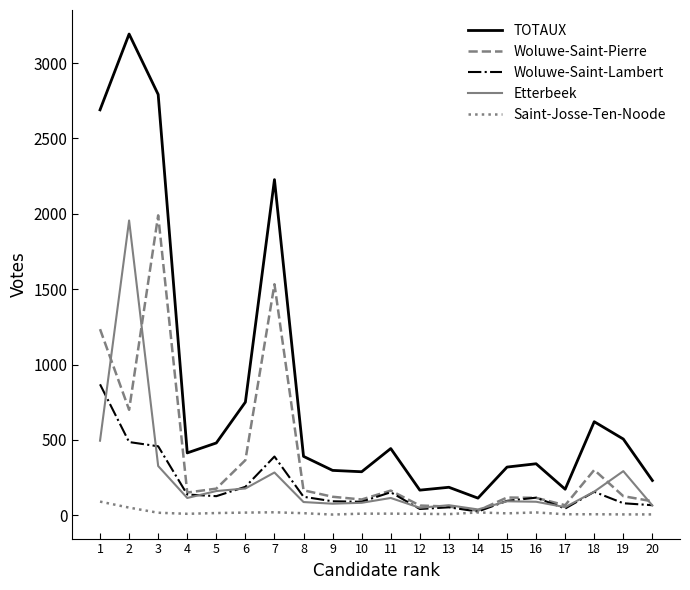

True or false: TOTAUX and Woluwe-Saint-Pierre cross at least once.

False